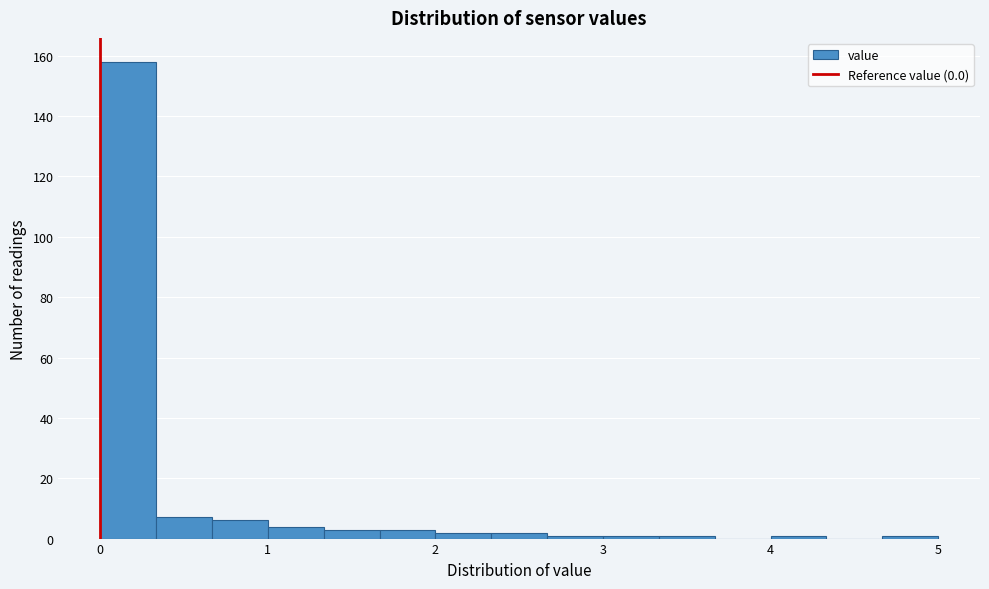

Around what value on the x-axis is the tallest bar? Give the approximate position of its centre, as read against the axis.

0.2